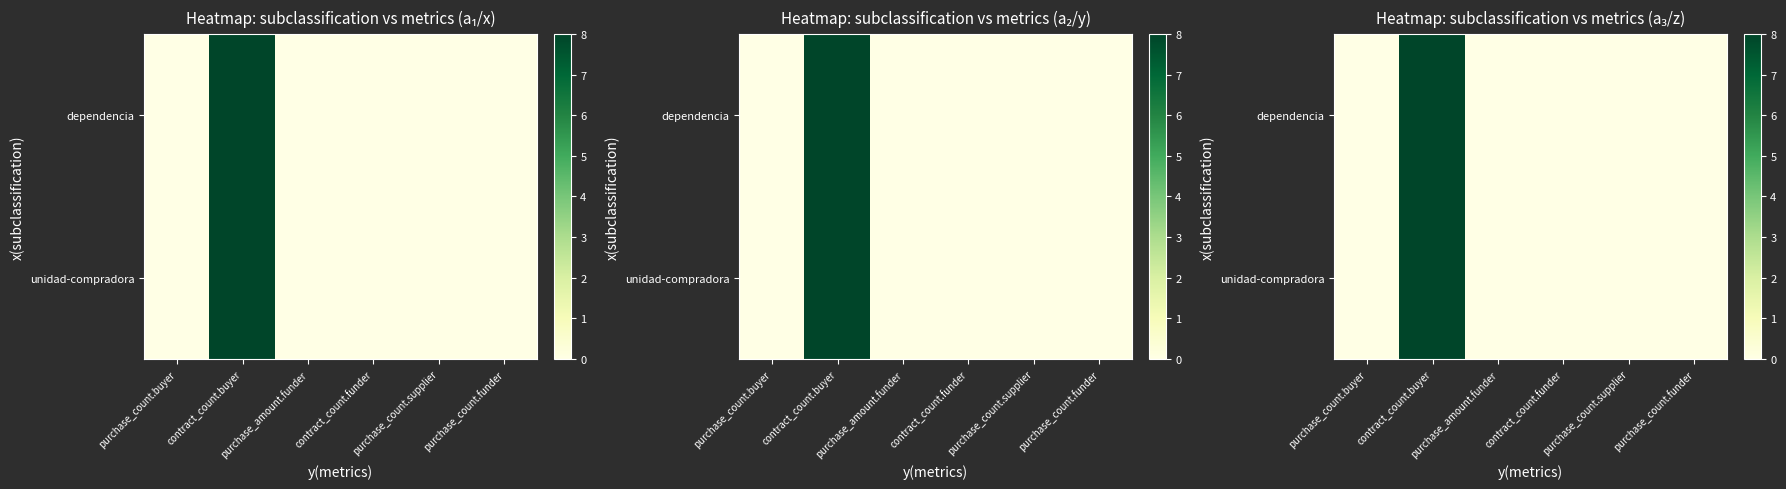

How many positive values does the unidad-compradora series have?

1